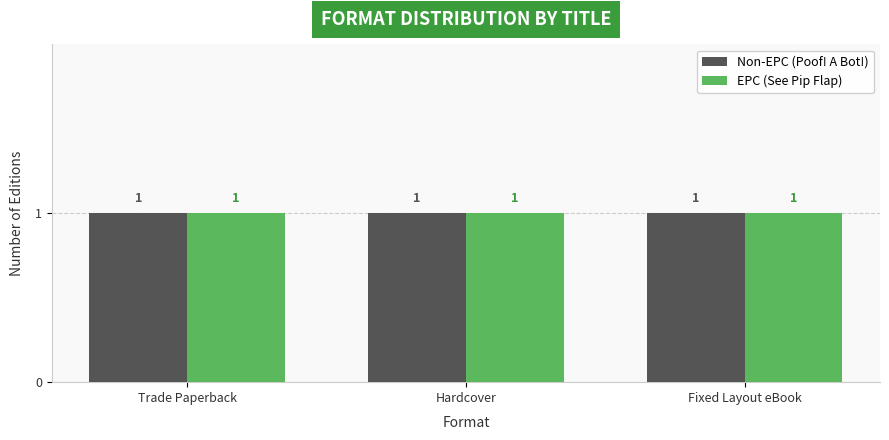

Which label corresponds to the largest value in the chart?

Trade Paperback